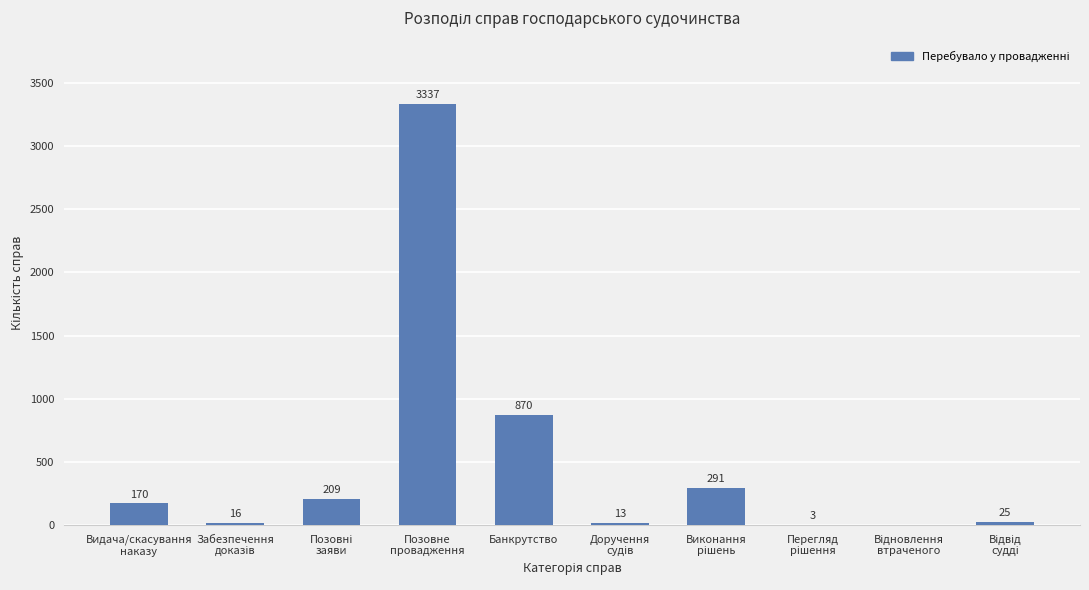

What is the maximum value shown in the chart?

3337